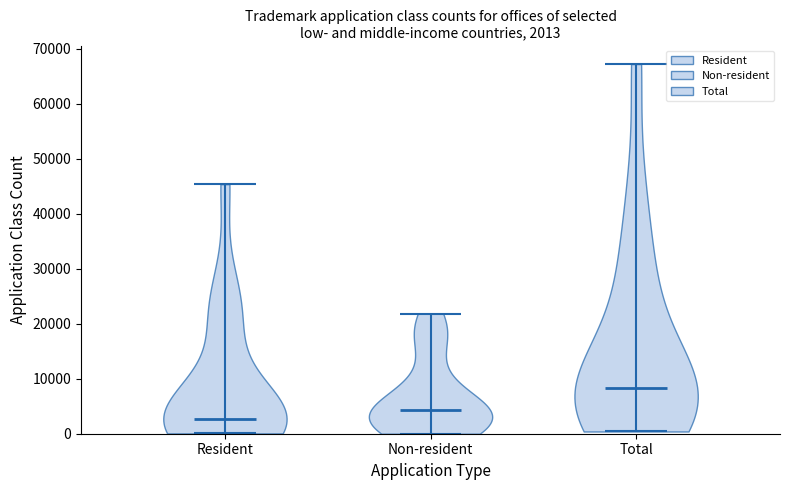

Which violin has the highest median line?

Total